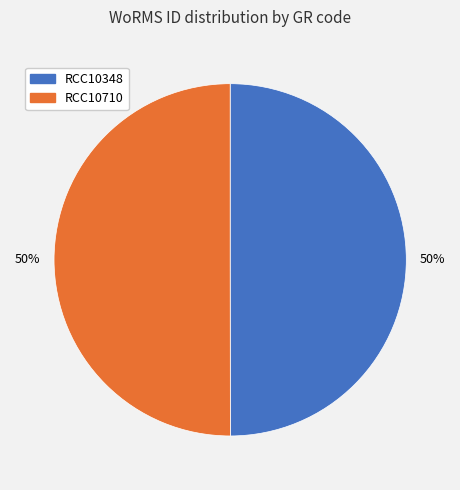

Count the number of slices in the pie.

2